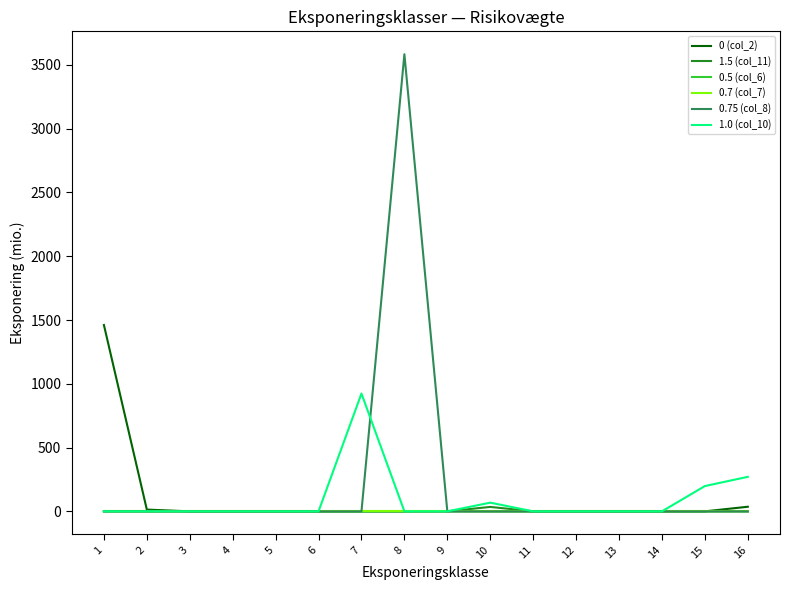

What is the total value across all series at 2?

13.8